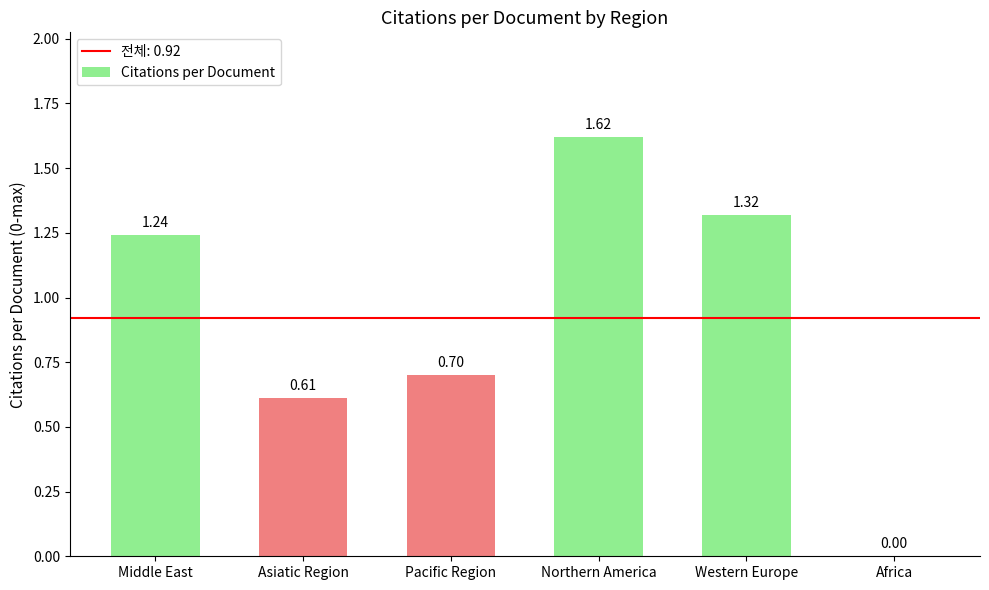

Approximately how many times larger is the value at Middle East compared to Northern America?

0.8